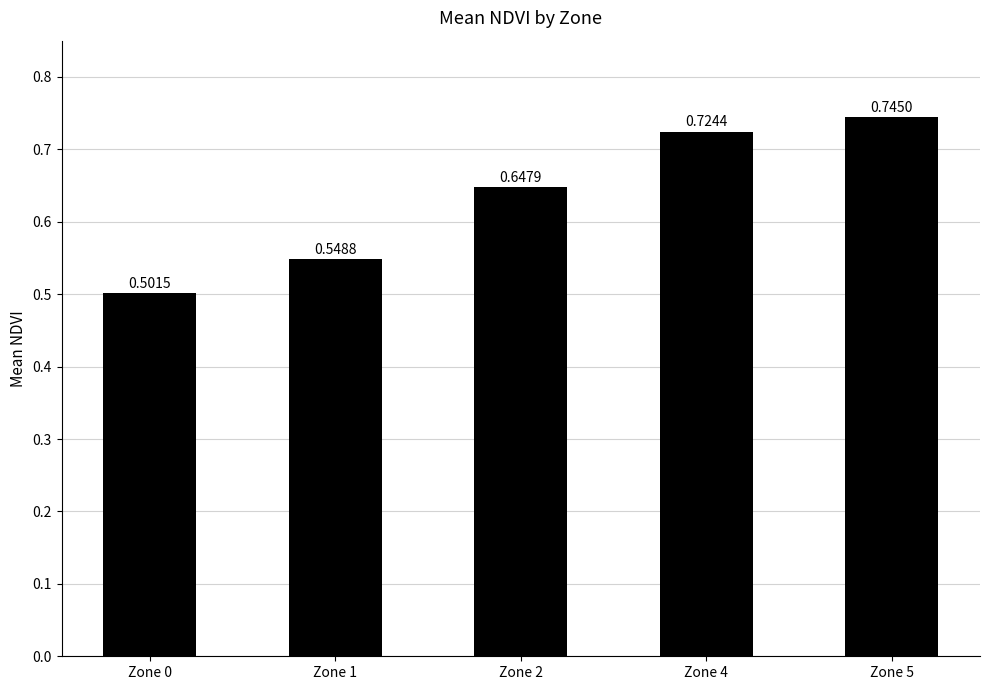

Which has a higher value, Zone 2 or Zone 4?

Zone 4